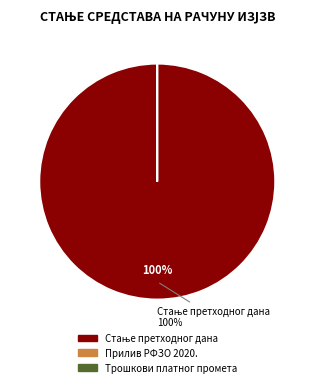

To the nearest percent, what is the difference between the largest and smallest slice percentages?

100%